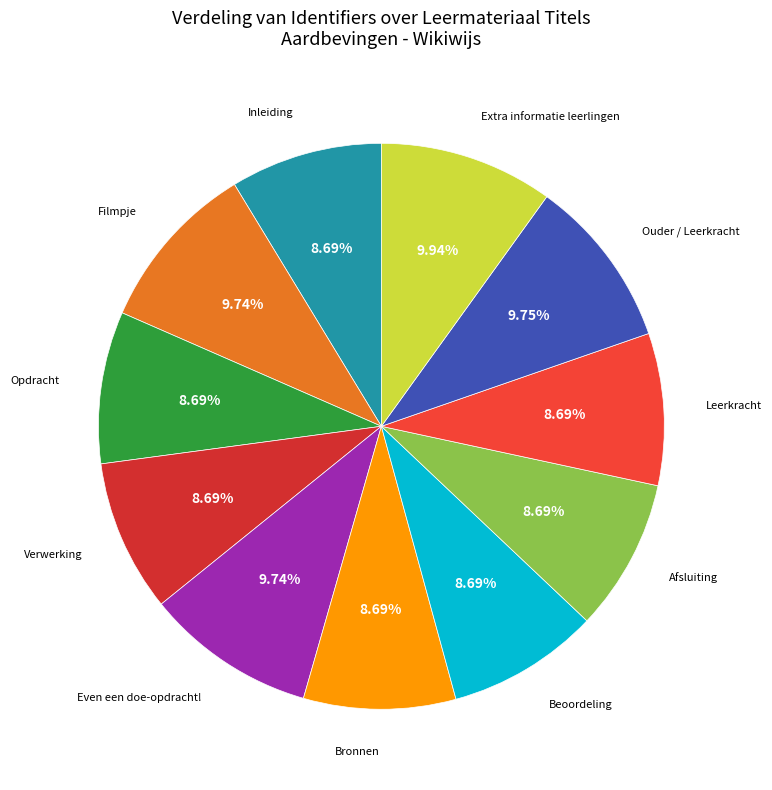

To the nearest percent, what is the difference between the largest and smallest slice percentages?

1%